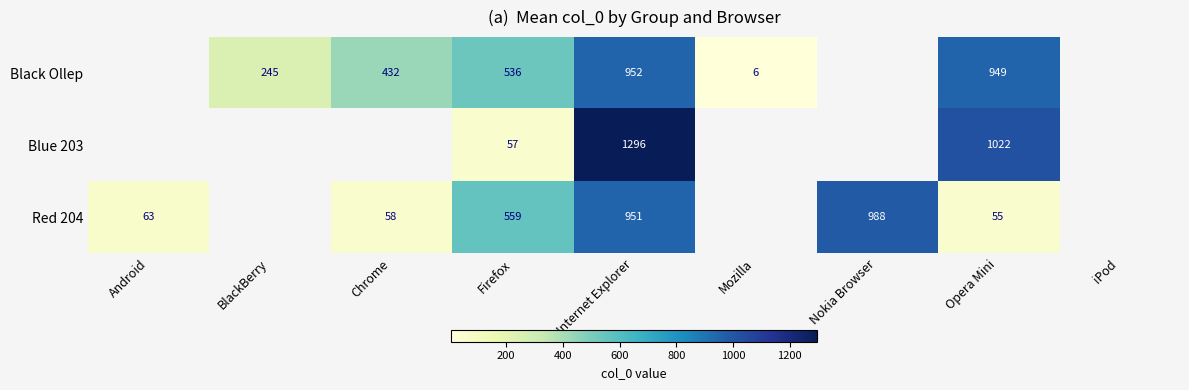

What is the maximum value shown in the chart?

1296.0